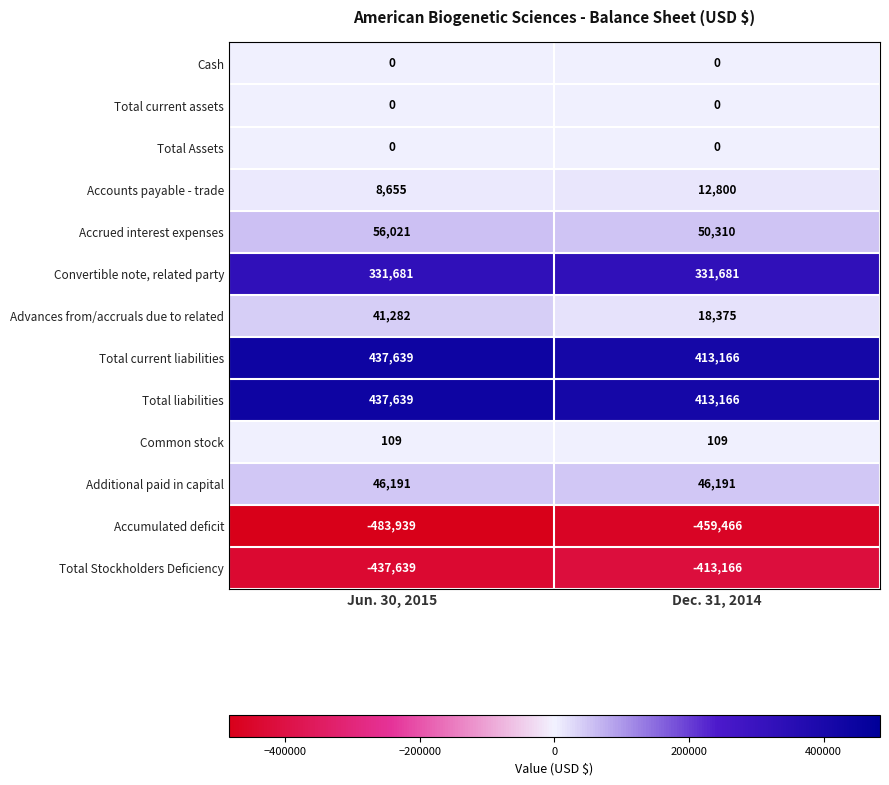

What is the difference between the highest and lowest values at Dec. 31, 2014?

872632